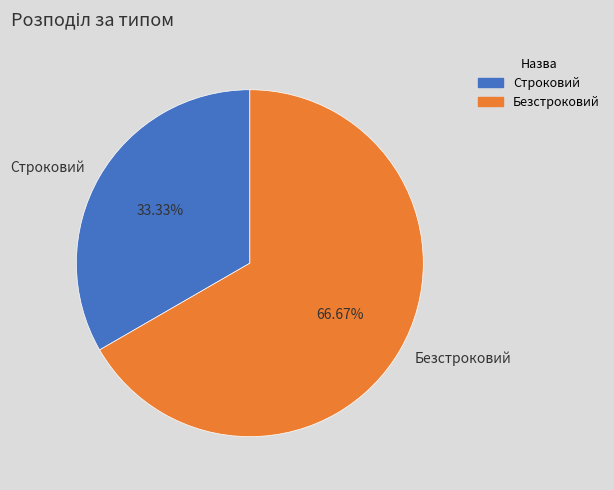

Which slice is the smallest?

Строковий